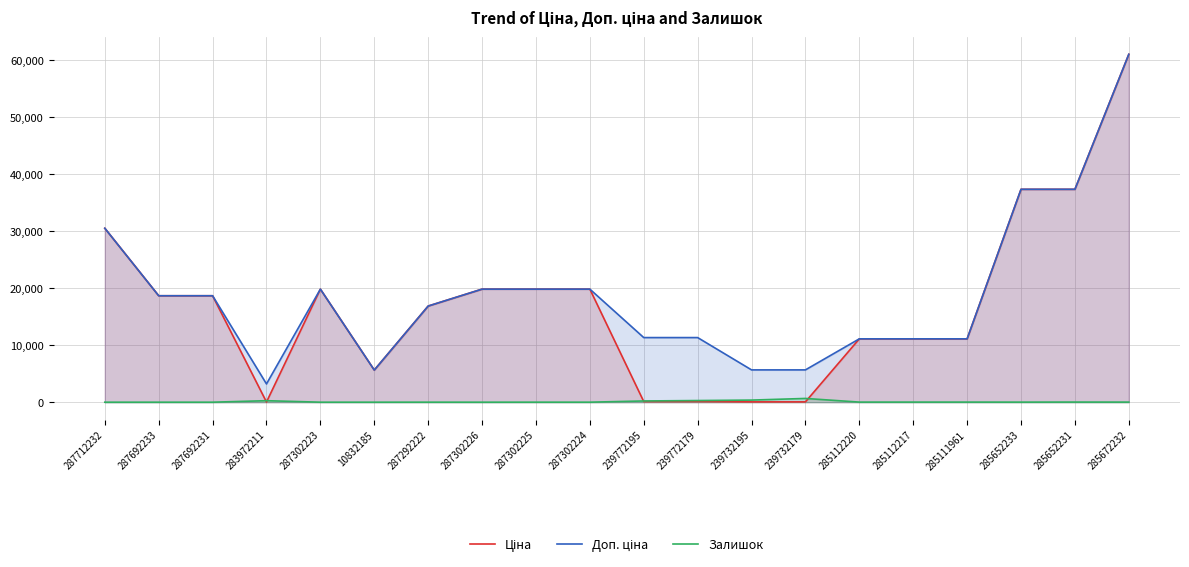

How many lines are shown in the chart?

3